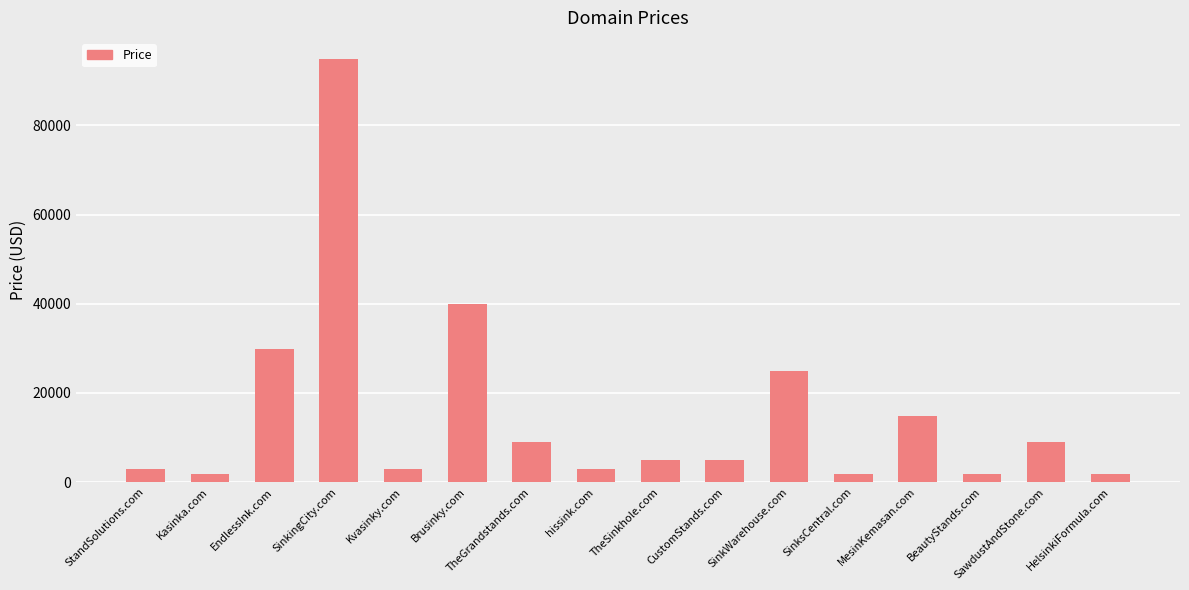

What is the label of the 5th bar from the left?

Kvasinky.com